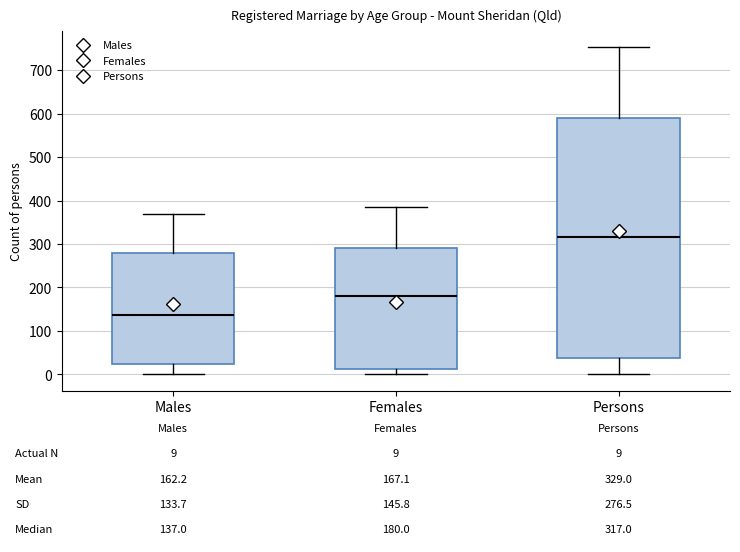

Comparing the boxes themselves (not the whiskers), which one is the tallest?

Persons